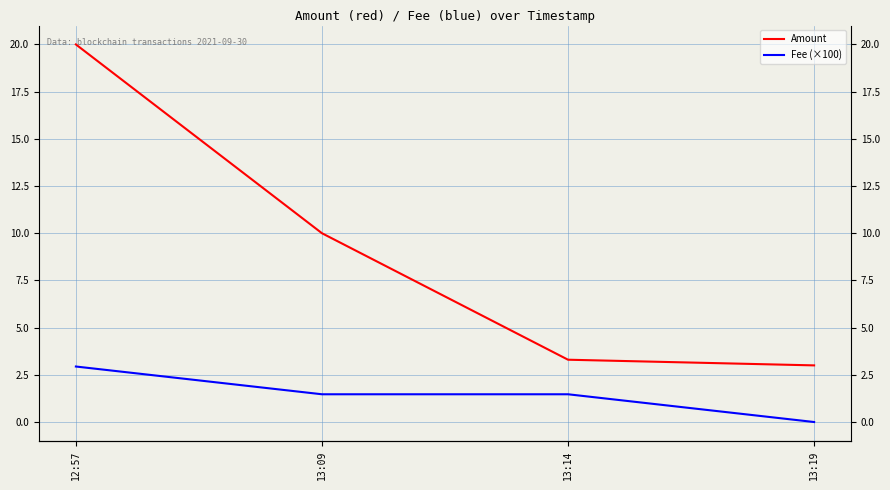

True or false: Fee (×100) has a value of 0.0 at 13:19.

True